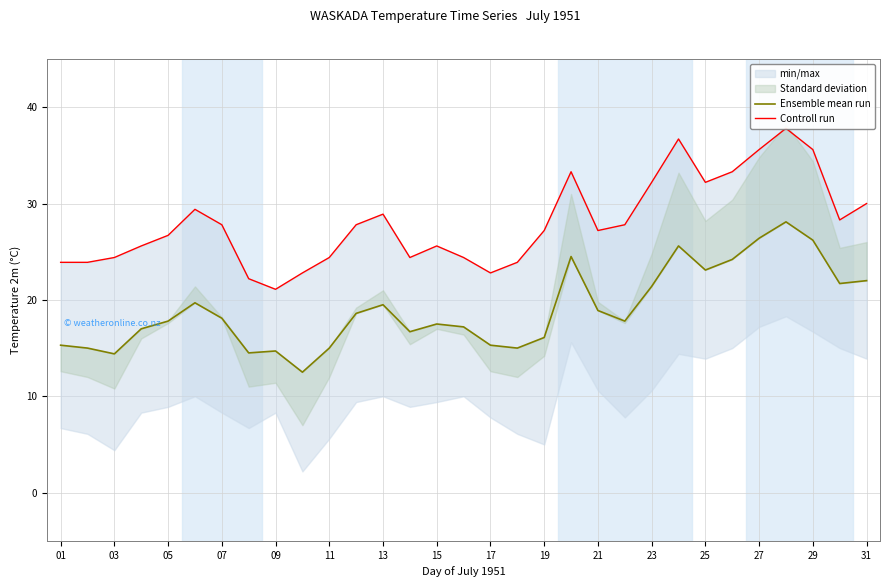

True or false: Ensemble mean run has a value of 26.1 at 03.

False